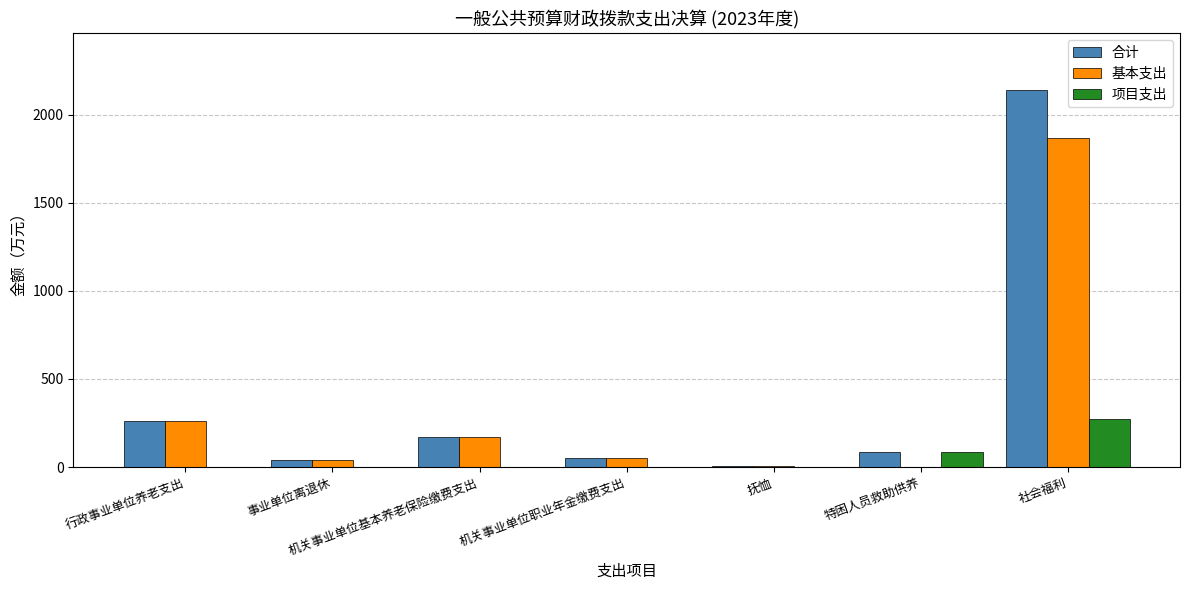

What is the total value across all series at 事业单位离退休?

78.6